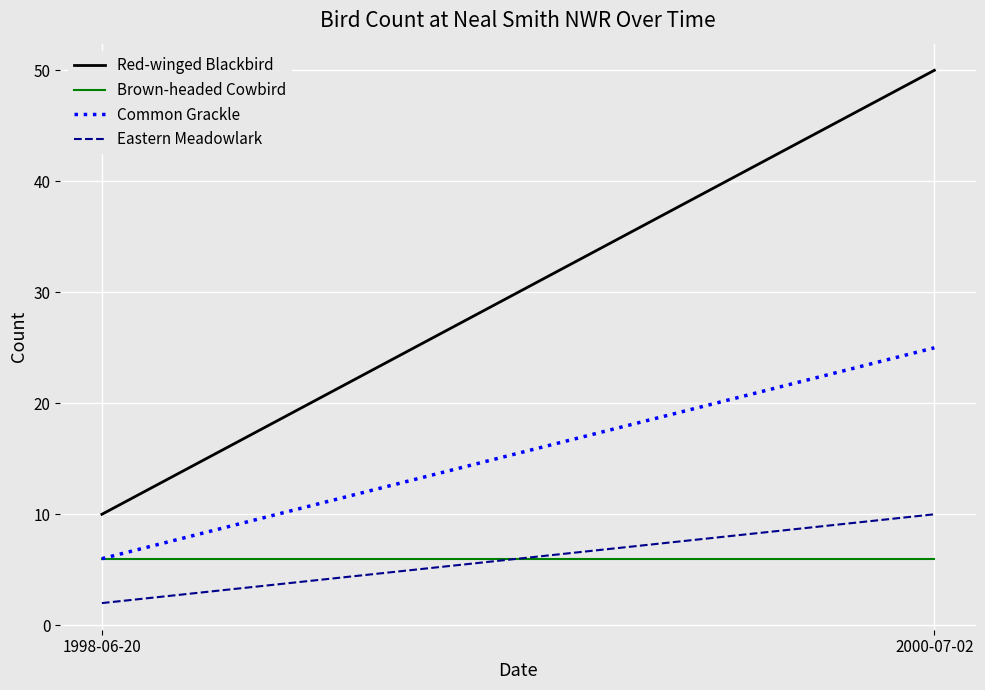

Which series changed the most between 1998-06-20 and 2000-07-02?

Red-winged Blackbird